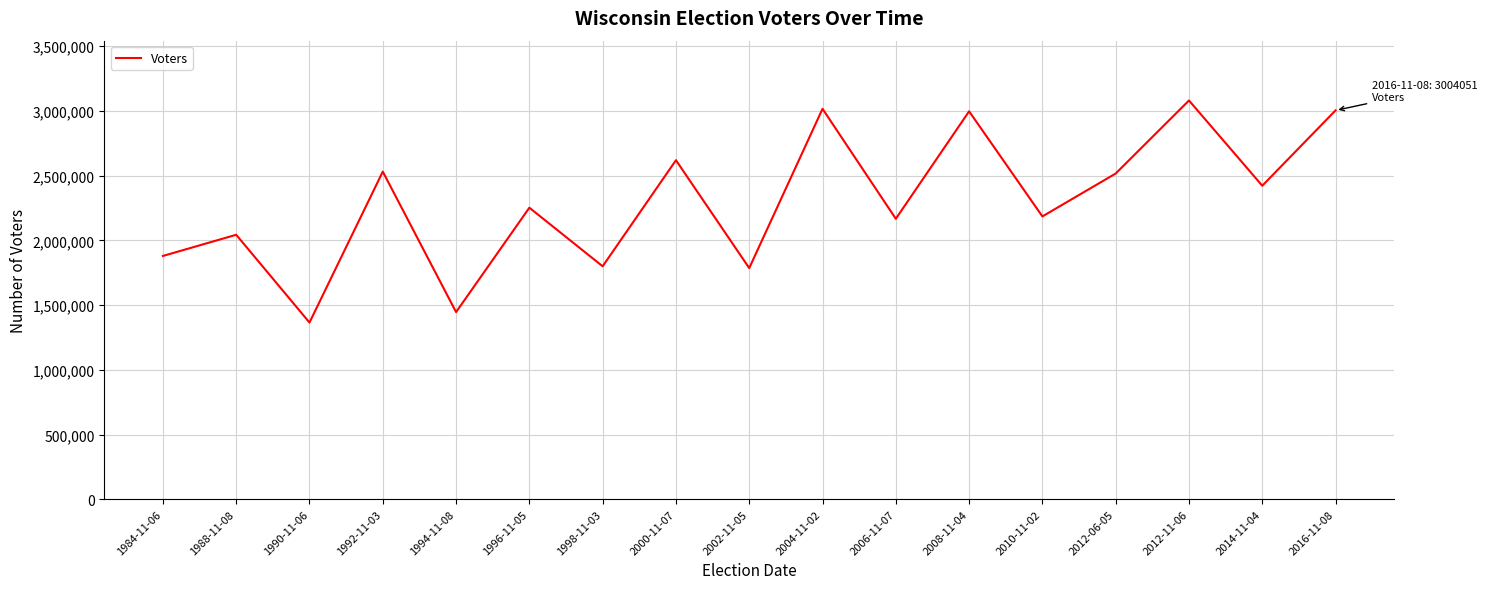

What position from the left is 1996-11-05?

6